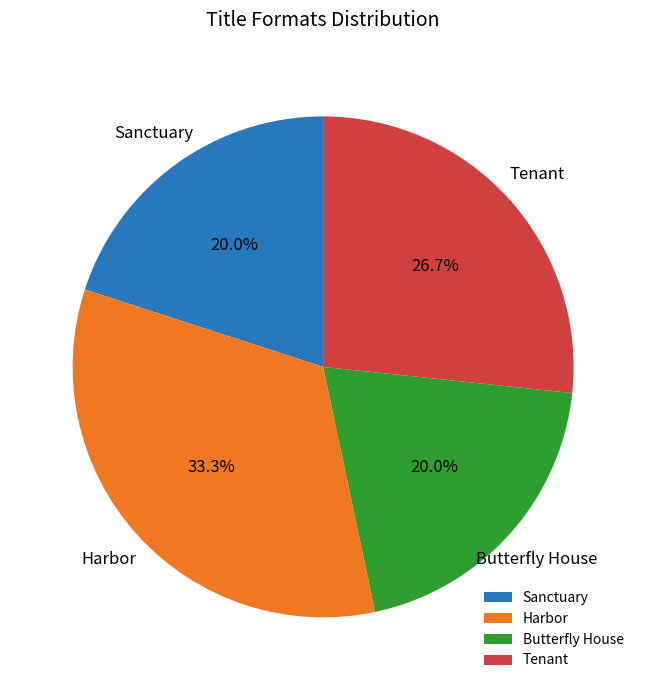

What percentage is the Butterfly House slice, to the nearest percent?

20%